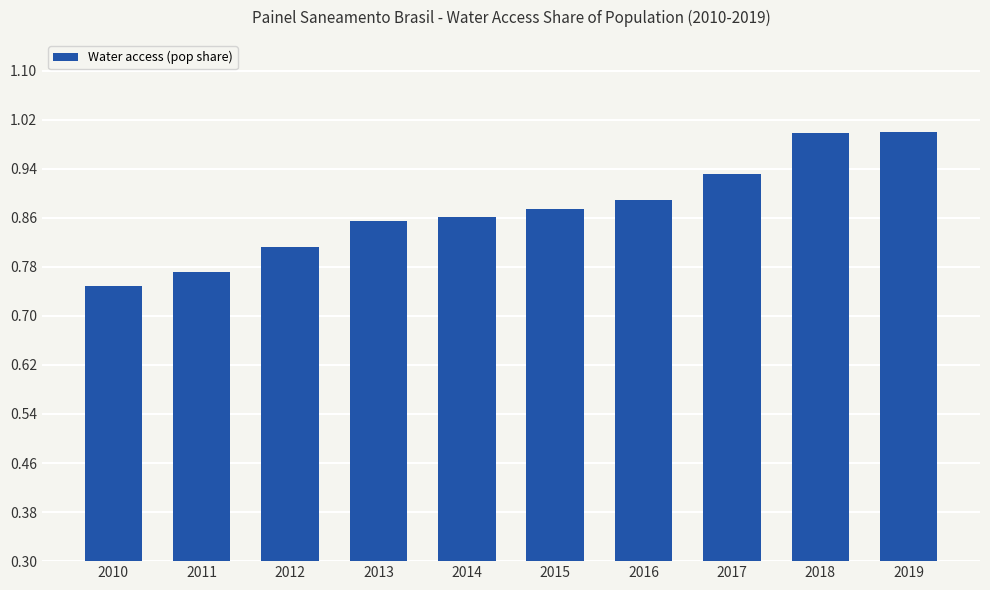

Is it true that the value at 2011 is 1.2?

False